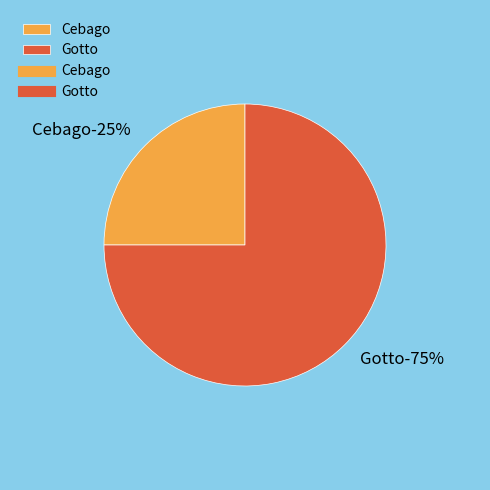

What is the largest slice in the pie chart?

Gotto